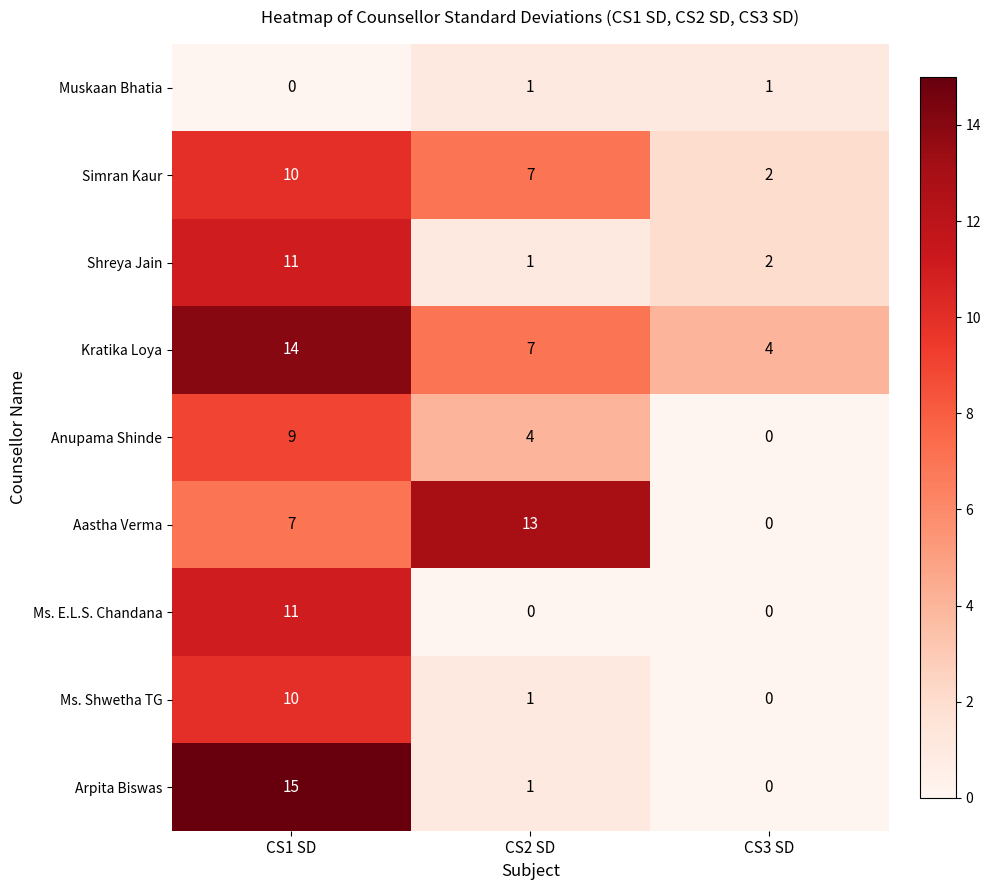

Reading left to right, list all the values displayed in this chart.

Muskaan Bhatia: 0	1	1
Simran Kaur: 10	7	2
Shreya Jain: 11	1	2
Kratika Loya: 14	7	4
Anupama Shinde: 9	4	0
Aastha Verma: 7	13	0
Ms. E.L.S. Chandana: 11	0	0
Ms. Shwetha TG: 10	1	0
Arpita Biswas: 15	1	0